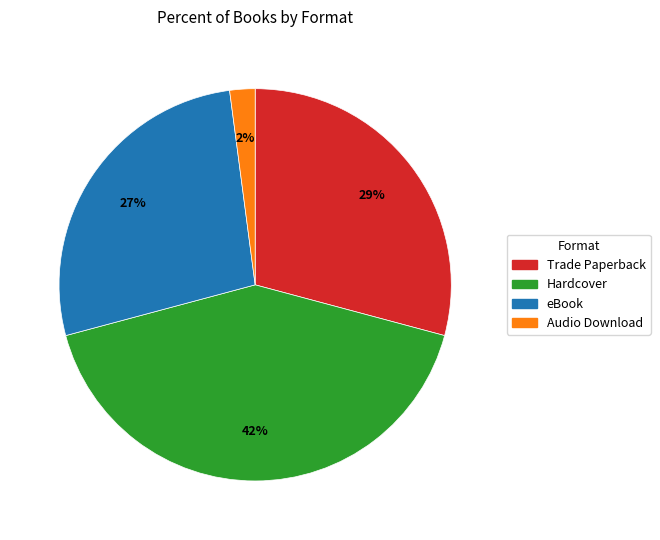

To the nearest percent, what is the average slice percentage?

25%